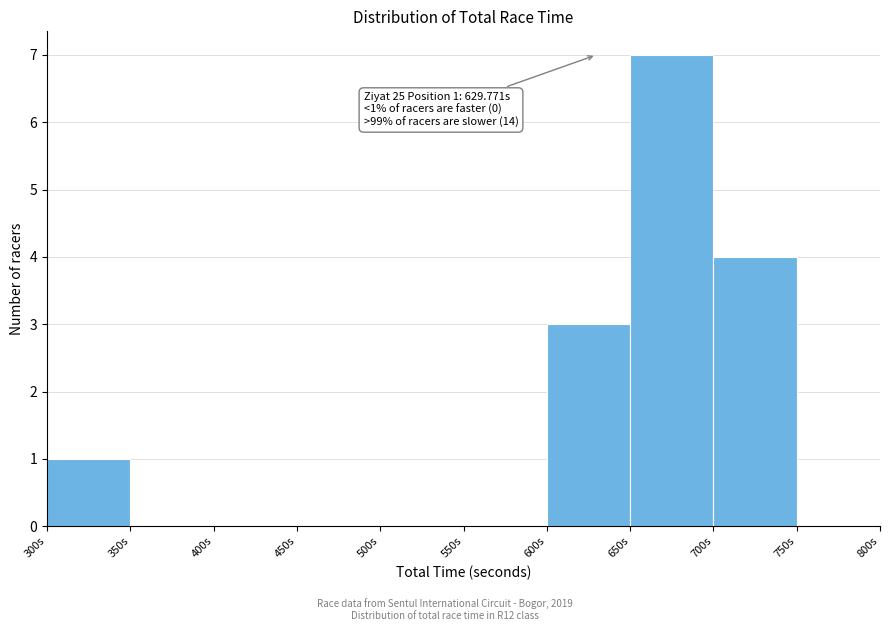

Over which range of the x-axis is the bar tallest?

650 to 700